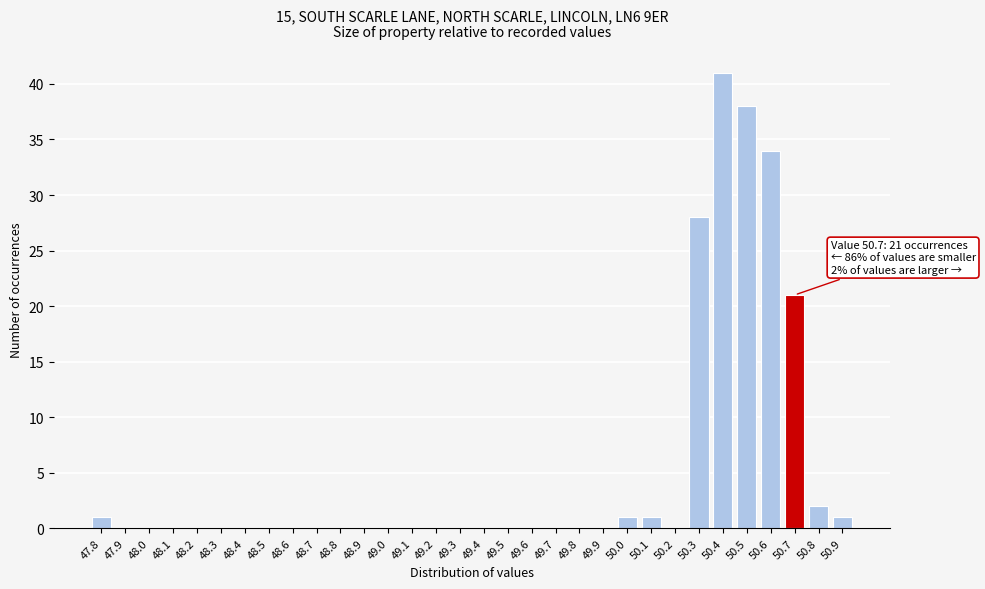

Is it true that the value at 49.9 is 0?

True